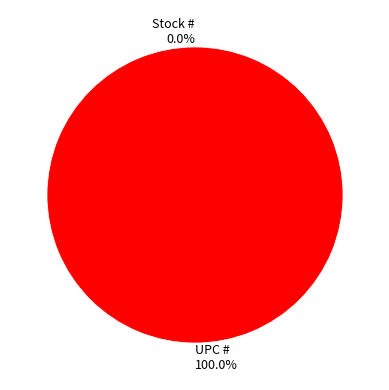

To the nearest percent, what is the difference between the largest and smallest slice percentages?

100%